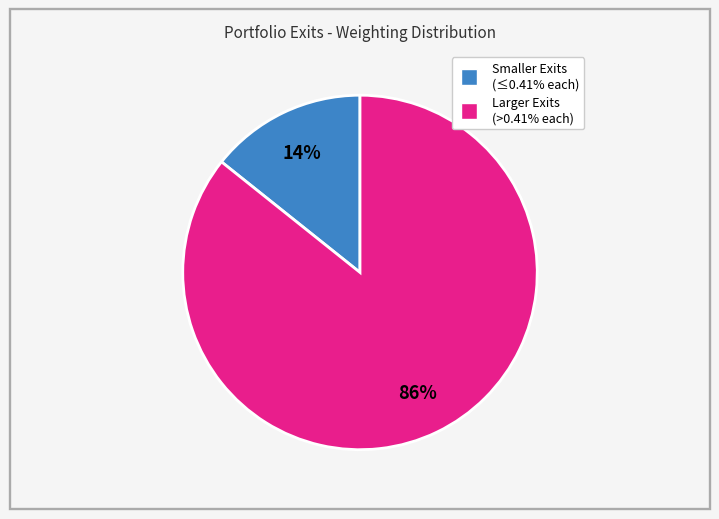

Is there any slice that represents more than half of the pie?

Yes